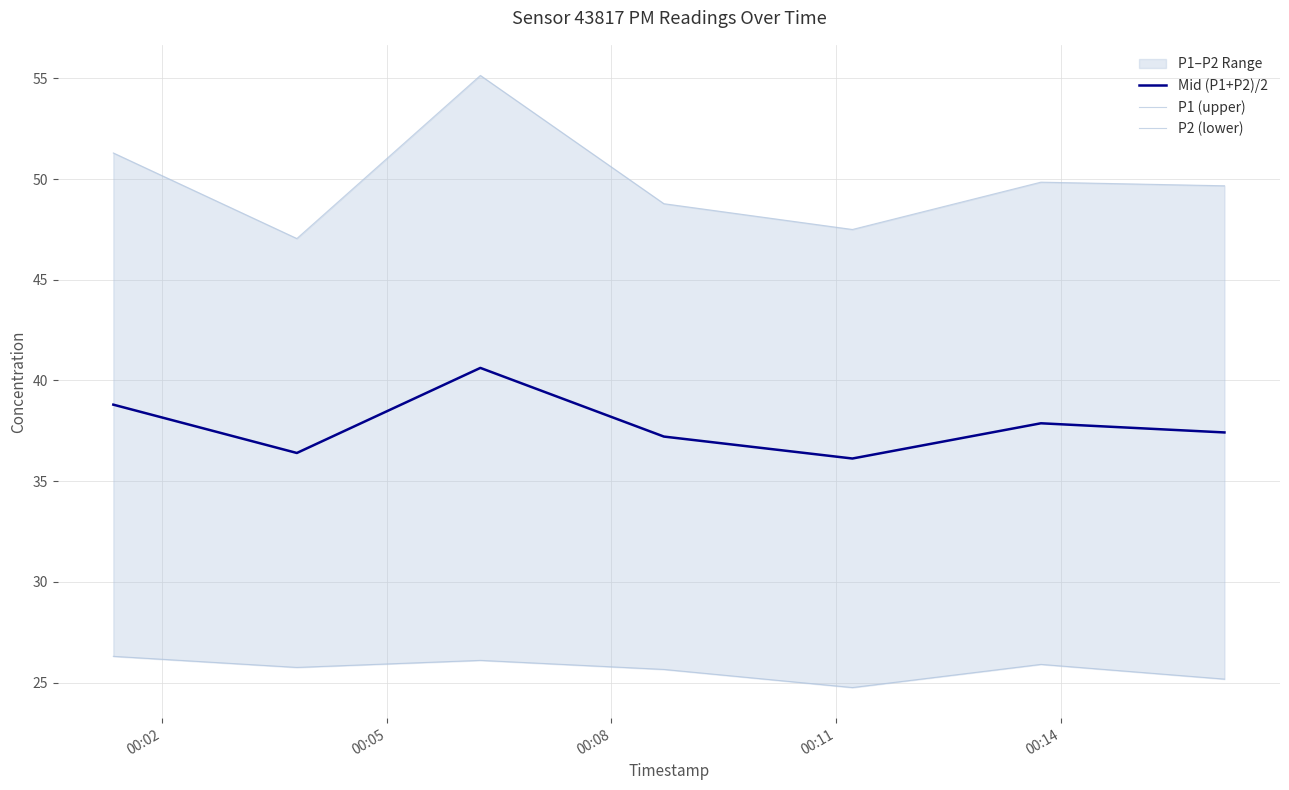

True or false: Mid (P1+P2)/2 and P1 (upper) intersect in this chart.

False